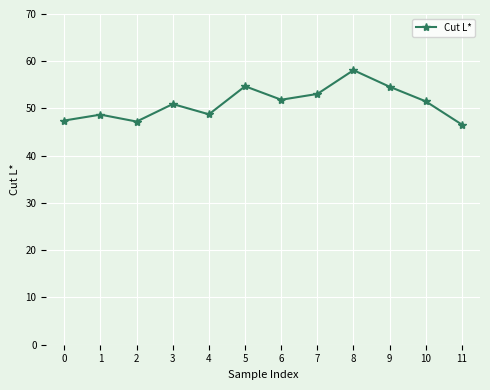

What is the smallest value displayed?

46.6